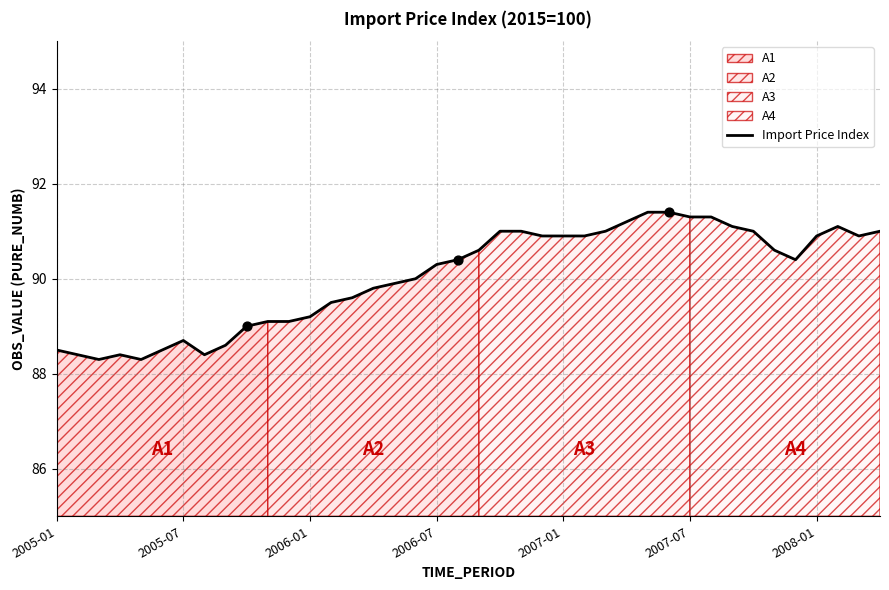

What is the ratio of the value at 19 to the value at 26?

1.0